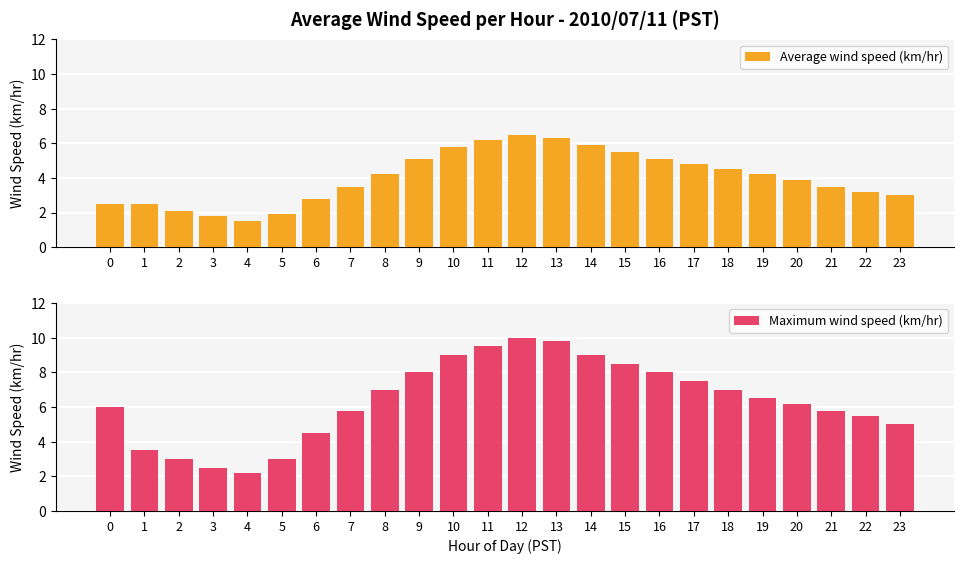

What are all the series names shown in the legend?

Average wind speed (km/hr), Maximum wind speed (km/hr)